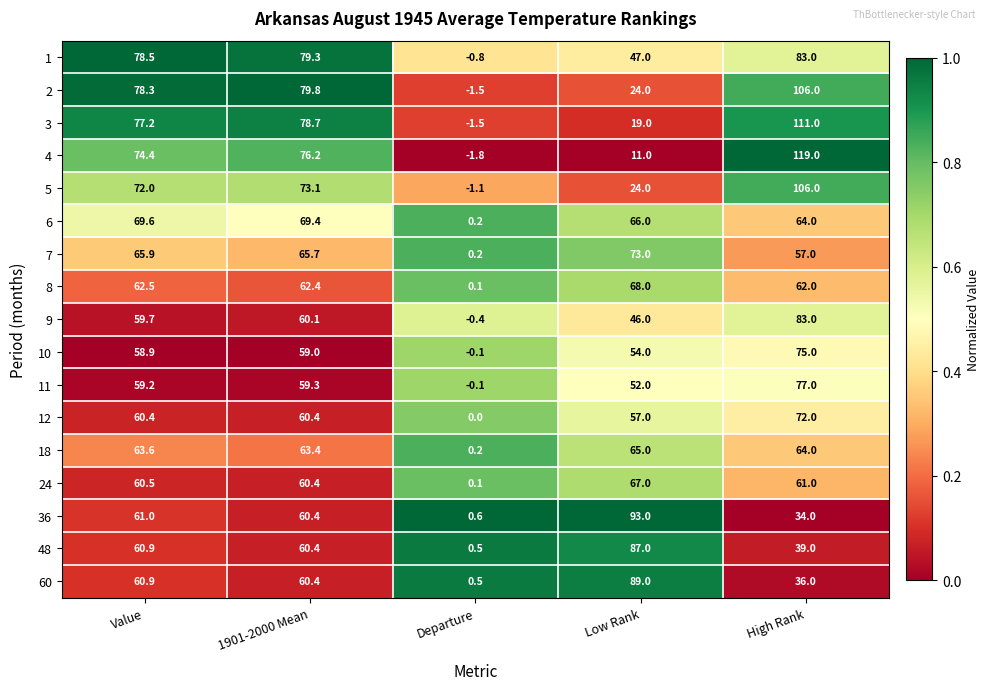

What is the difference between the highest and lowest values at High Rank?

85.0